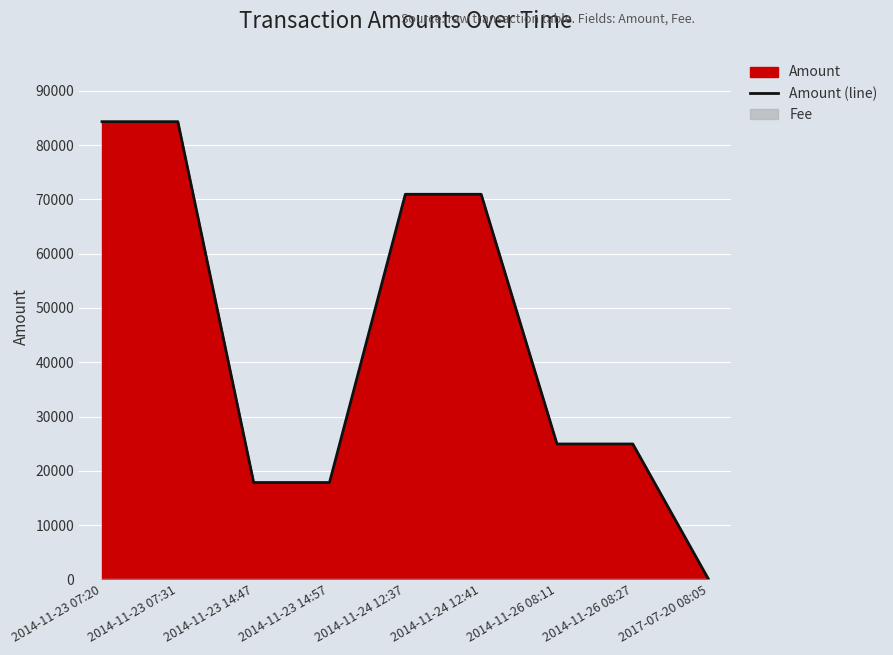

True or false: the data has more than 1 interior local peaks.

False